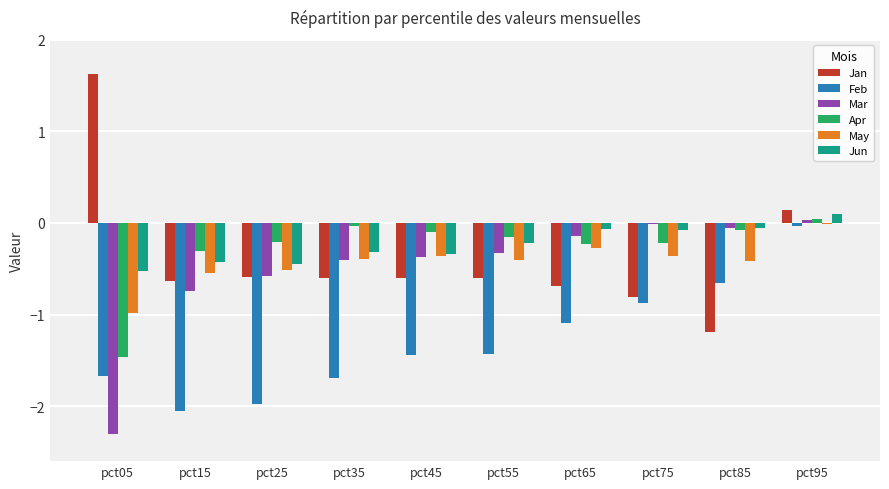

Count the number of categories in the chart.

10